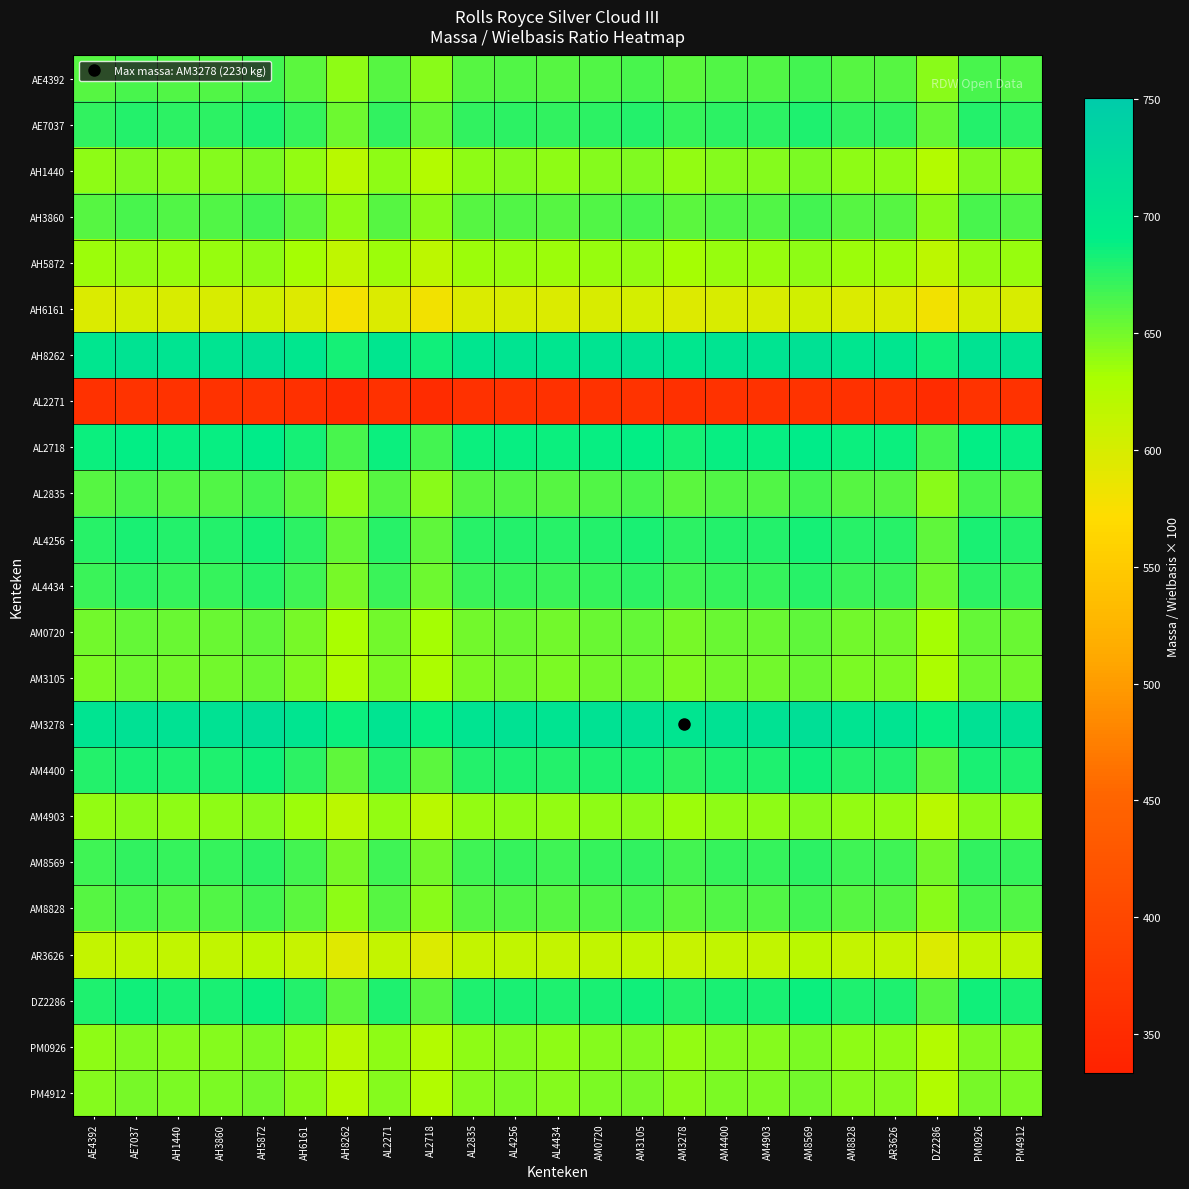

How many distinct data groups are displayed?

23